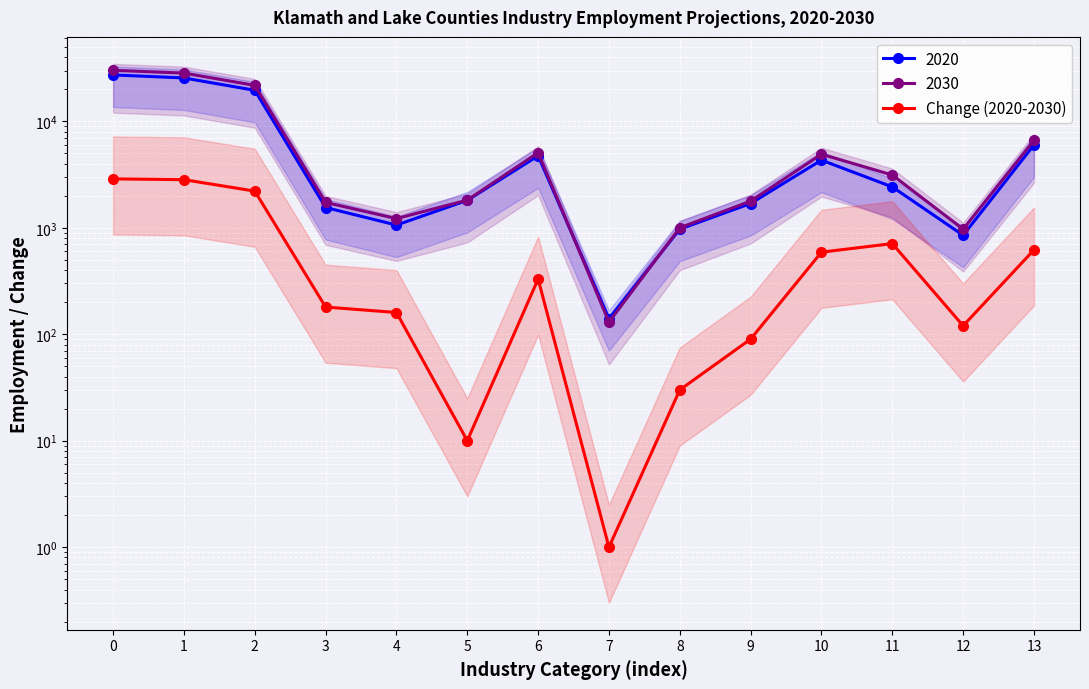

Reading right to left, transcribe all the data shown in this chart.

13=620	12=120	11=710	10=590	9=90	8=30	7=1	6=330	5=10	4=160	3=180	2=2210	1=2830	0=2880